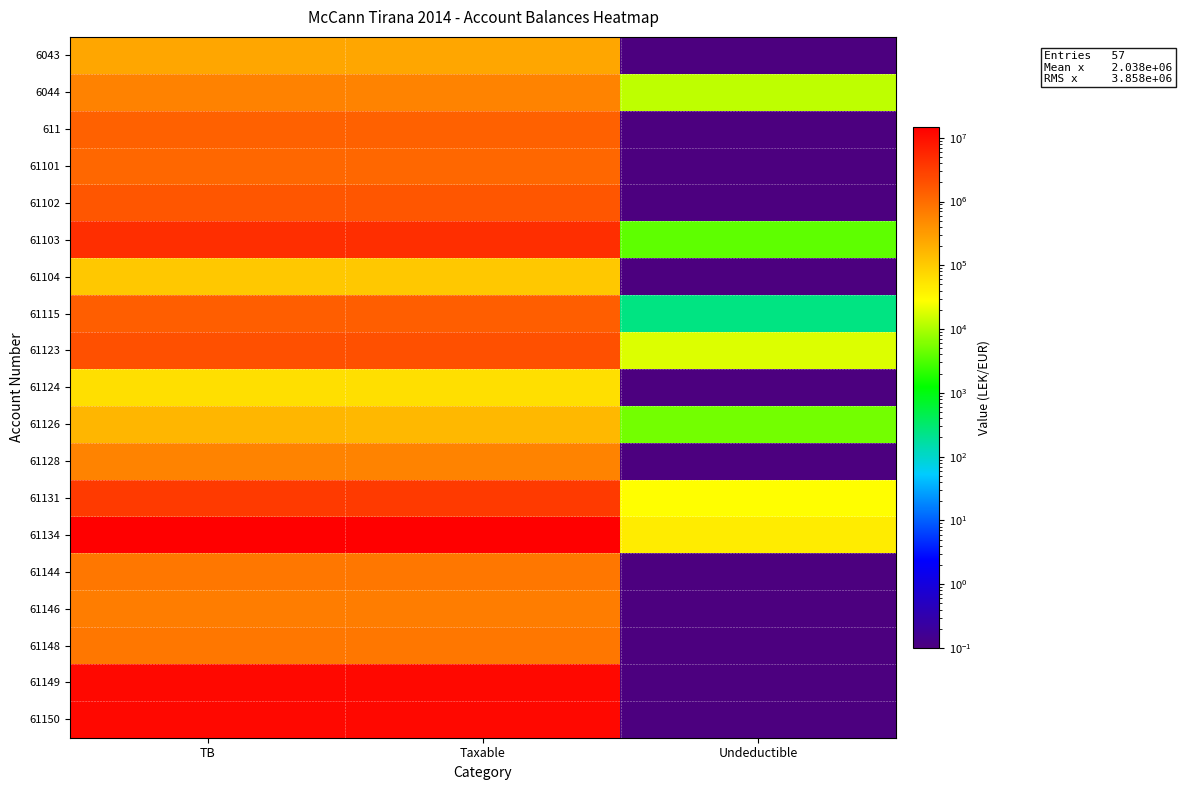

How many distinct data groups are displayed?

19